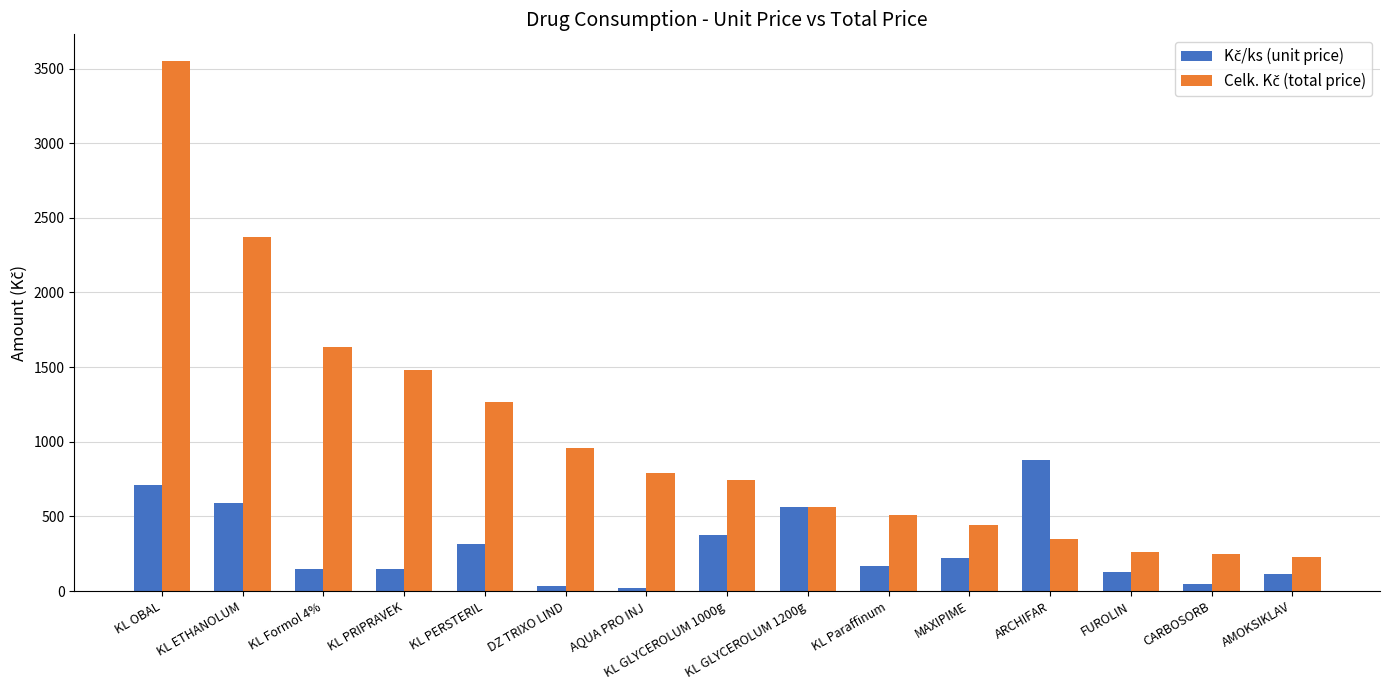

Count the number of data series in this chart.

2